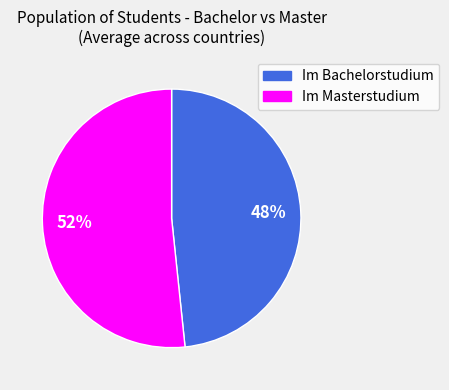

Rank the categories by value from lowest to highest.

Im Bachelorstudium, Im Masterstudium